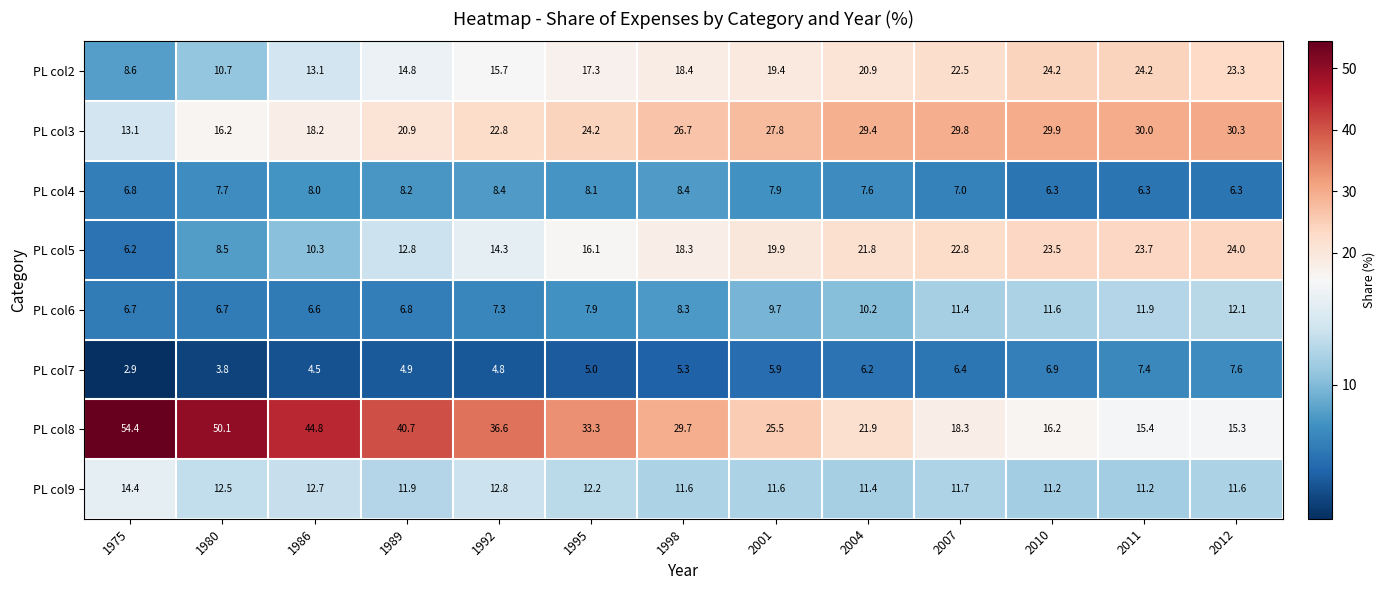

The value of PL col8 at 2001 is 25.5. True or false?

True